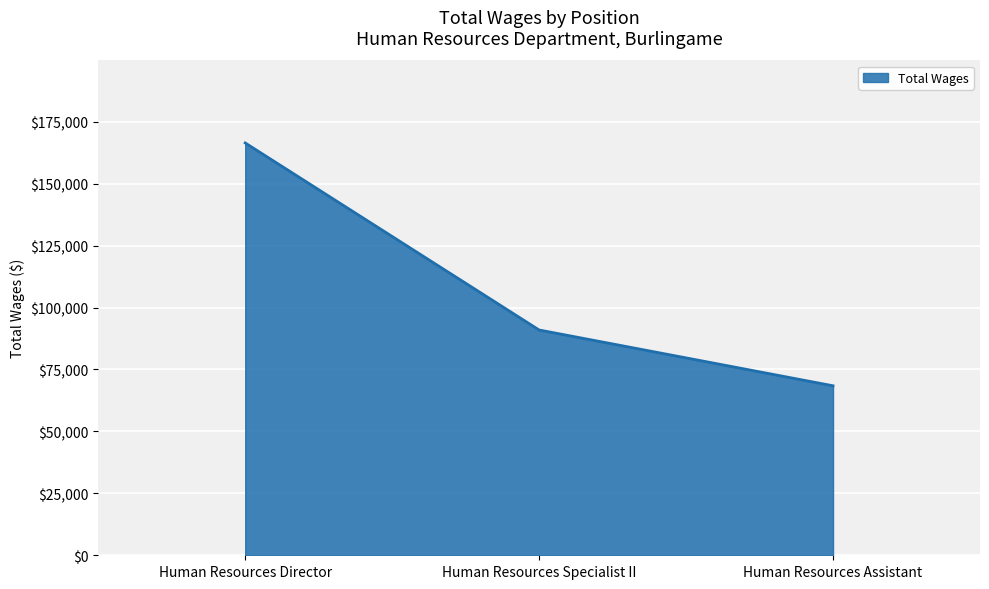

Reading right to left, extract all data points from this chart.

Human Resources Assistant=68424.2	Human Resources Specialist II=90947.7	Human Resources Director=166458.2